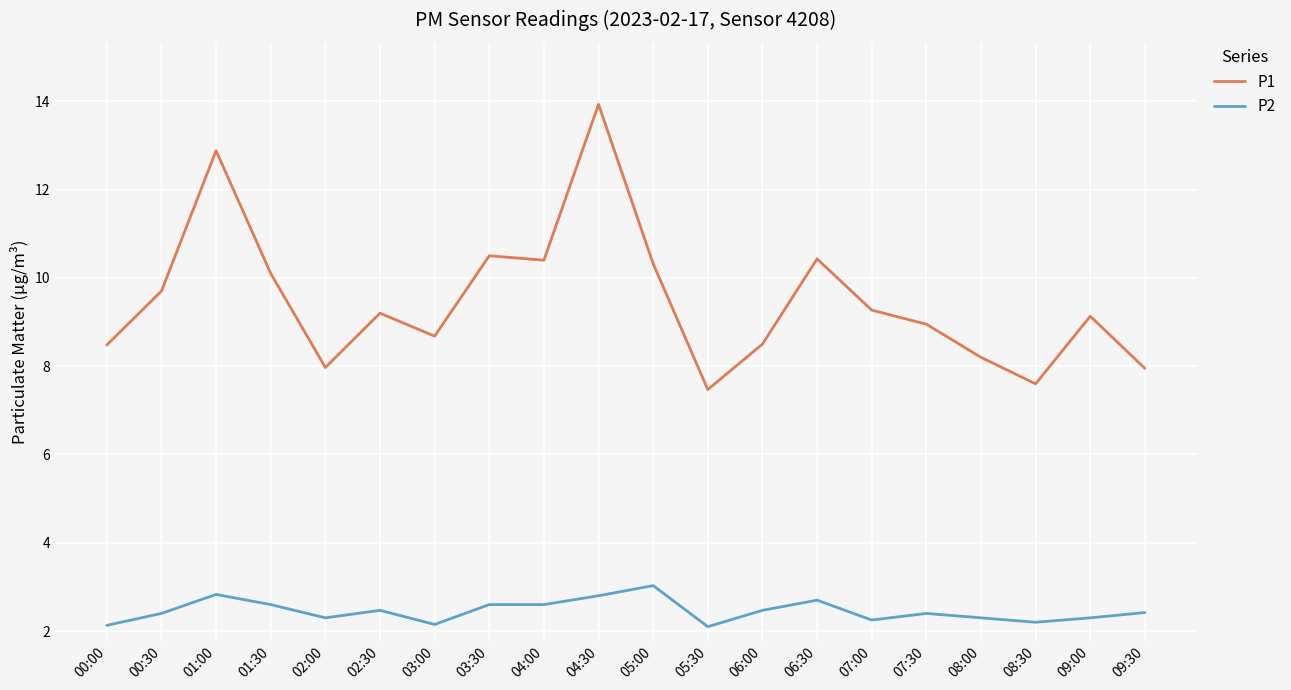

Does the chart have visible grid lines?

Yes